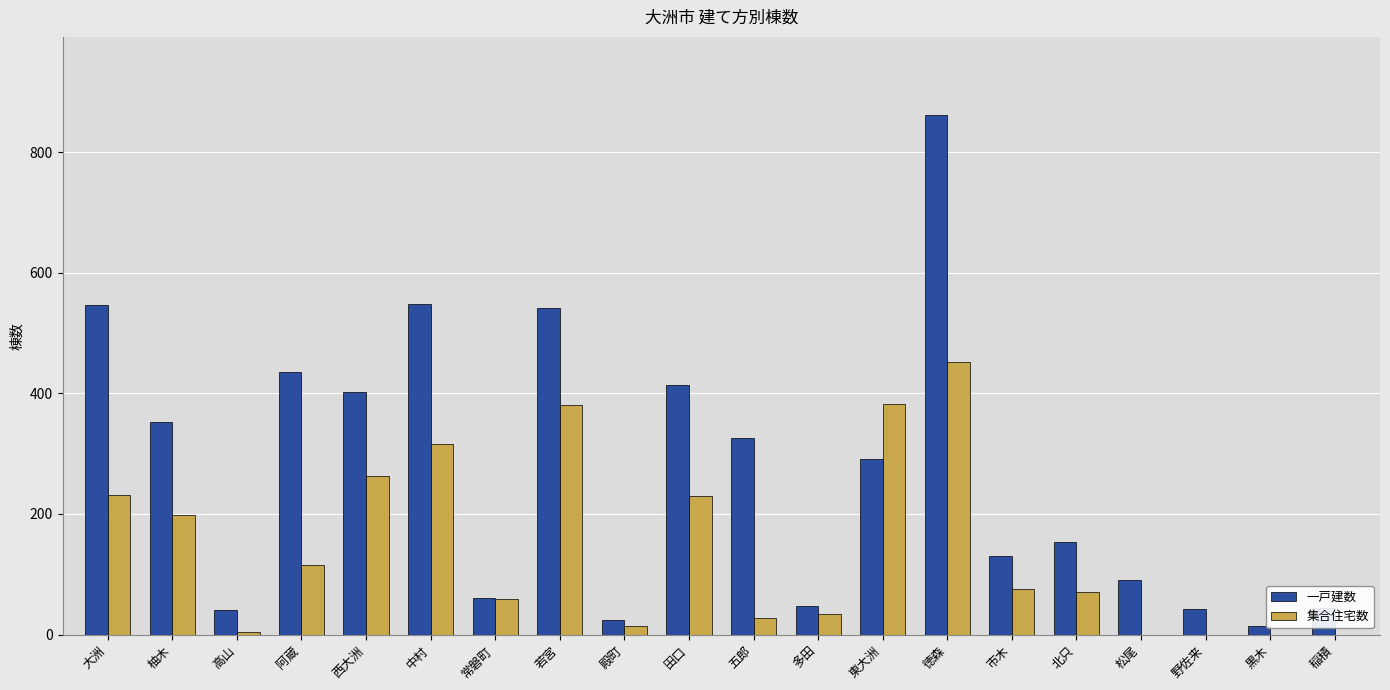

Between 多田 and 野佐来, which series saw the biggest shift?

集合住宅数